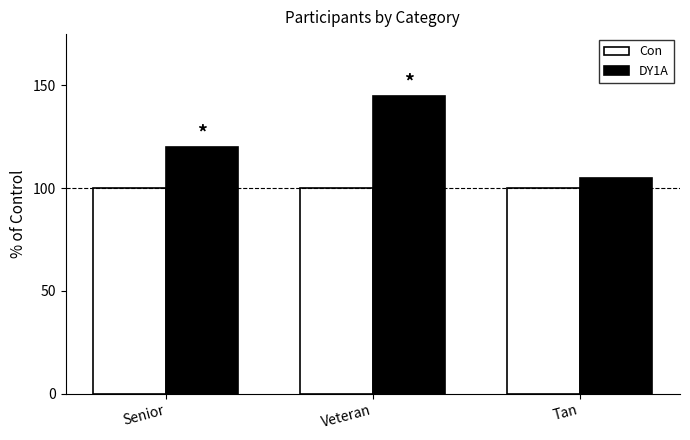

Is the value of DY1A at Tan greater than the value of Con at Tan?

Yes